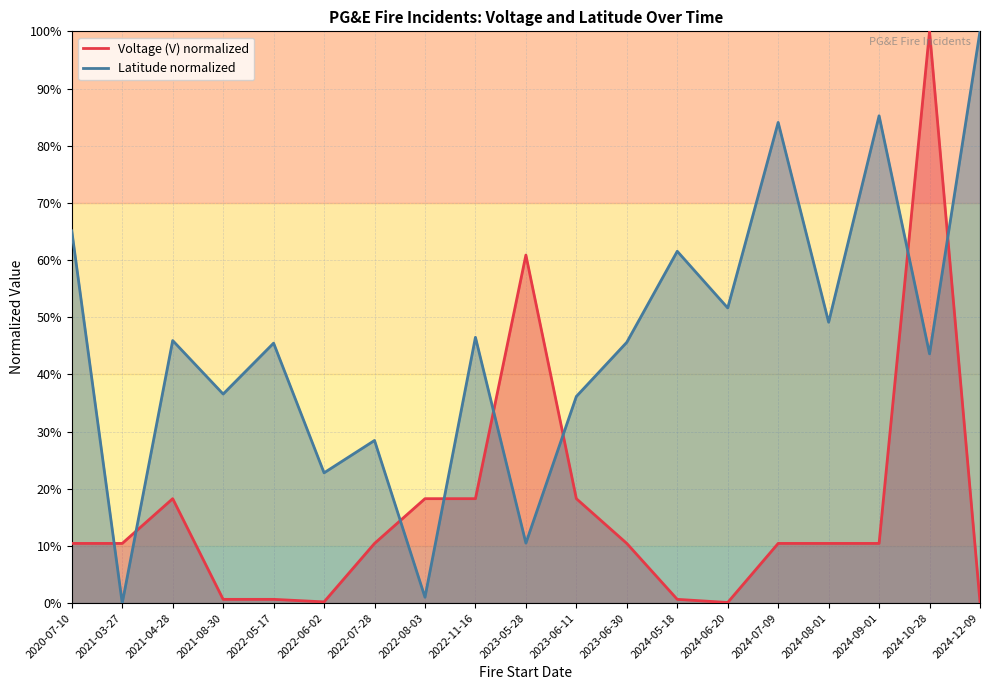

What are all the series names shown in the legend?

Voltage (V) normalized, Latitude normalized